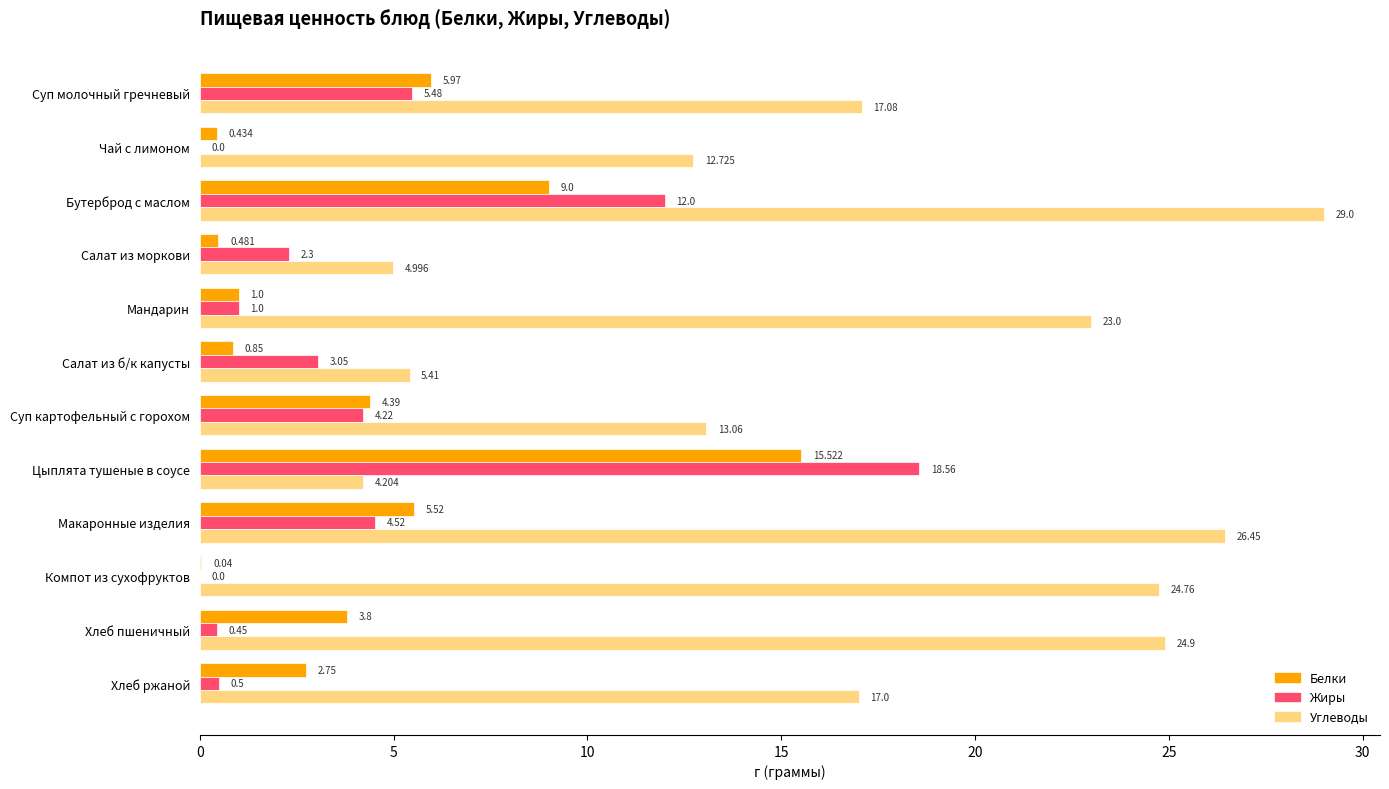

Which series has the largest total across all categories?

Углеводы